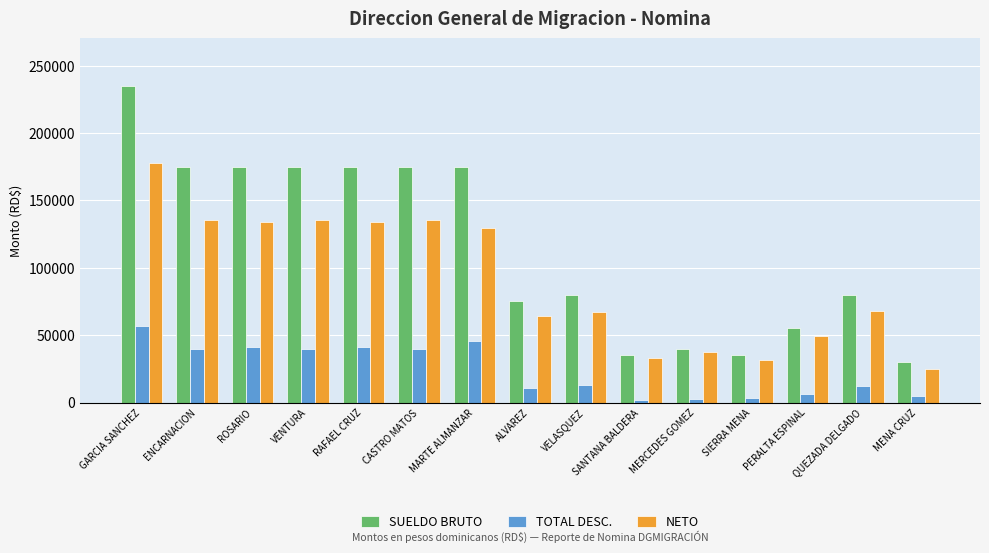

What is the total value across all series at MENA CRUZ?

60000.0